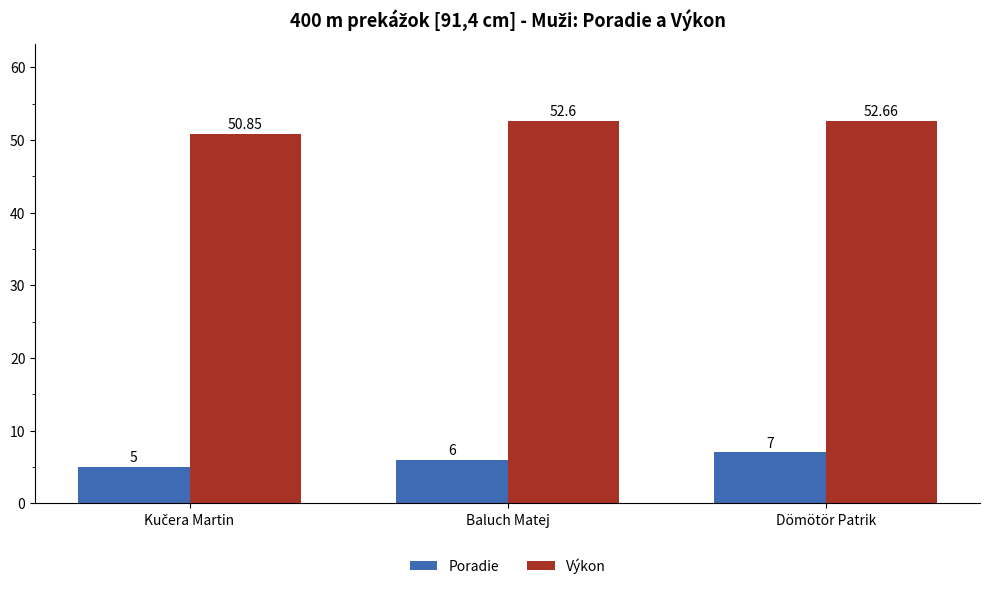

What are all the series names shown in the legend?

Poradie, Výkon